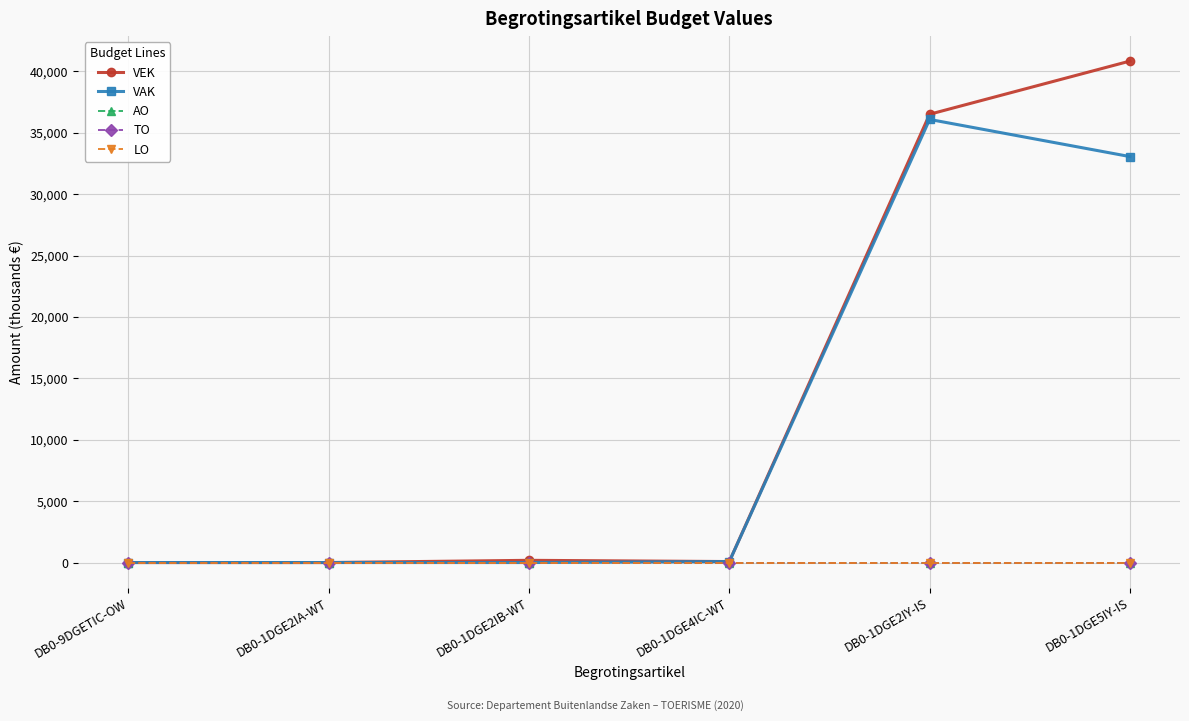

At DB0-1DGE4IC-WT, list the series in order from largest to smallest.

VEK, VAK, AO, TO, LO